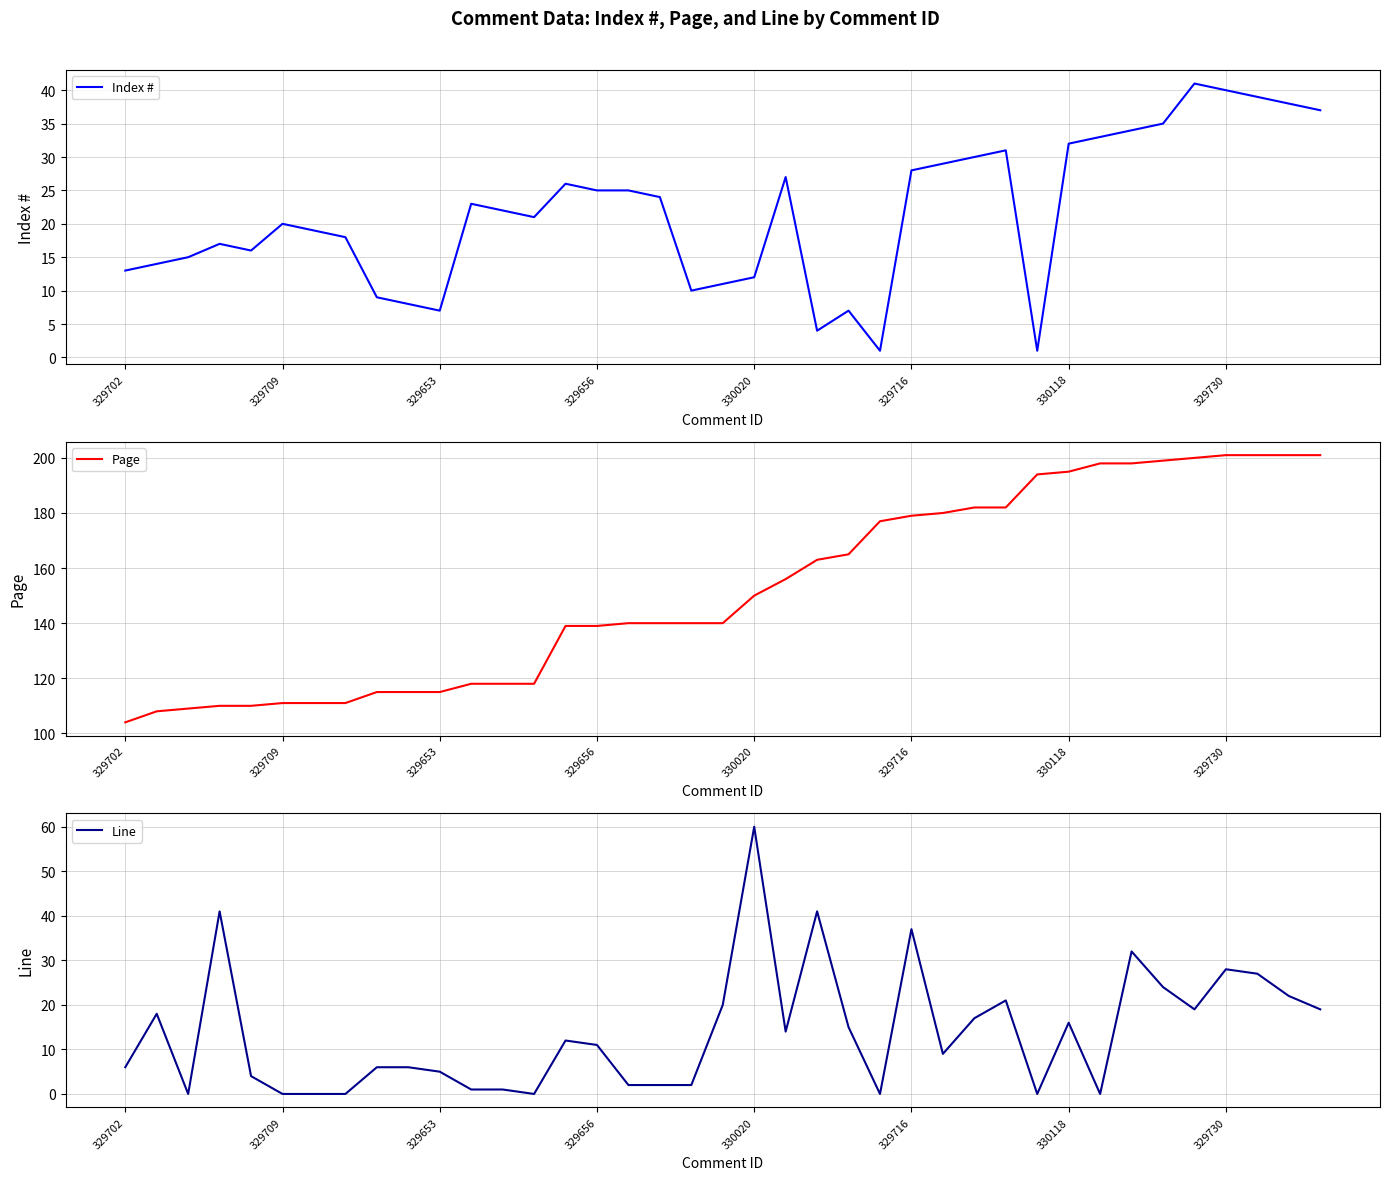

How many series are shown in this chart?

3